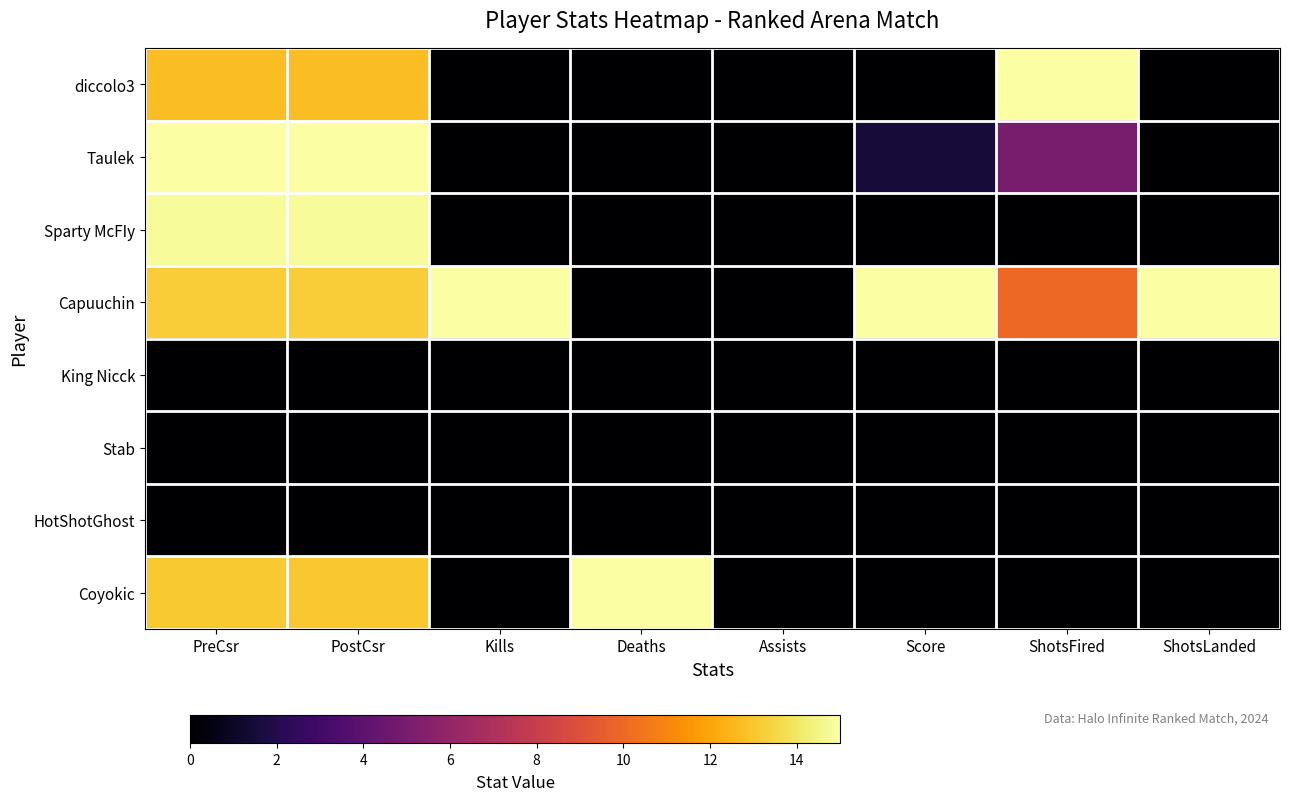

At how many categories does at least one series exceed 6?

7